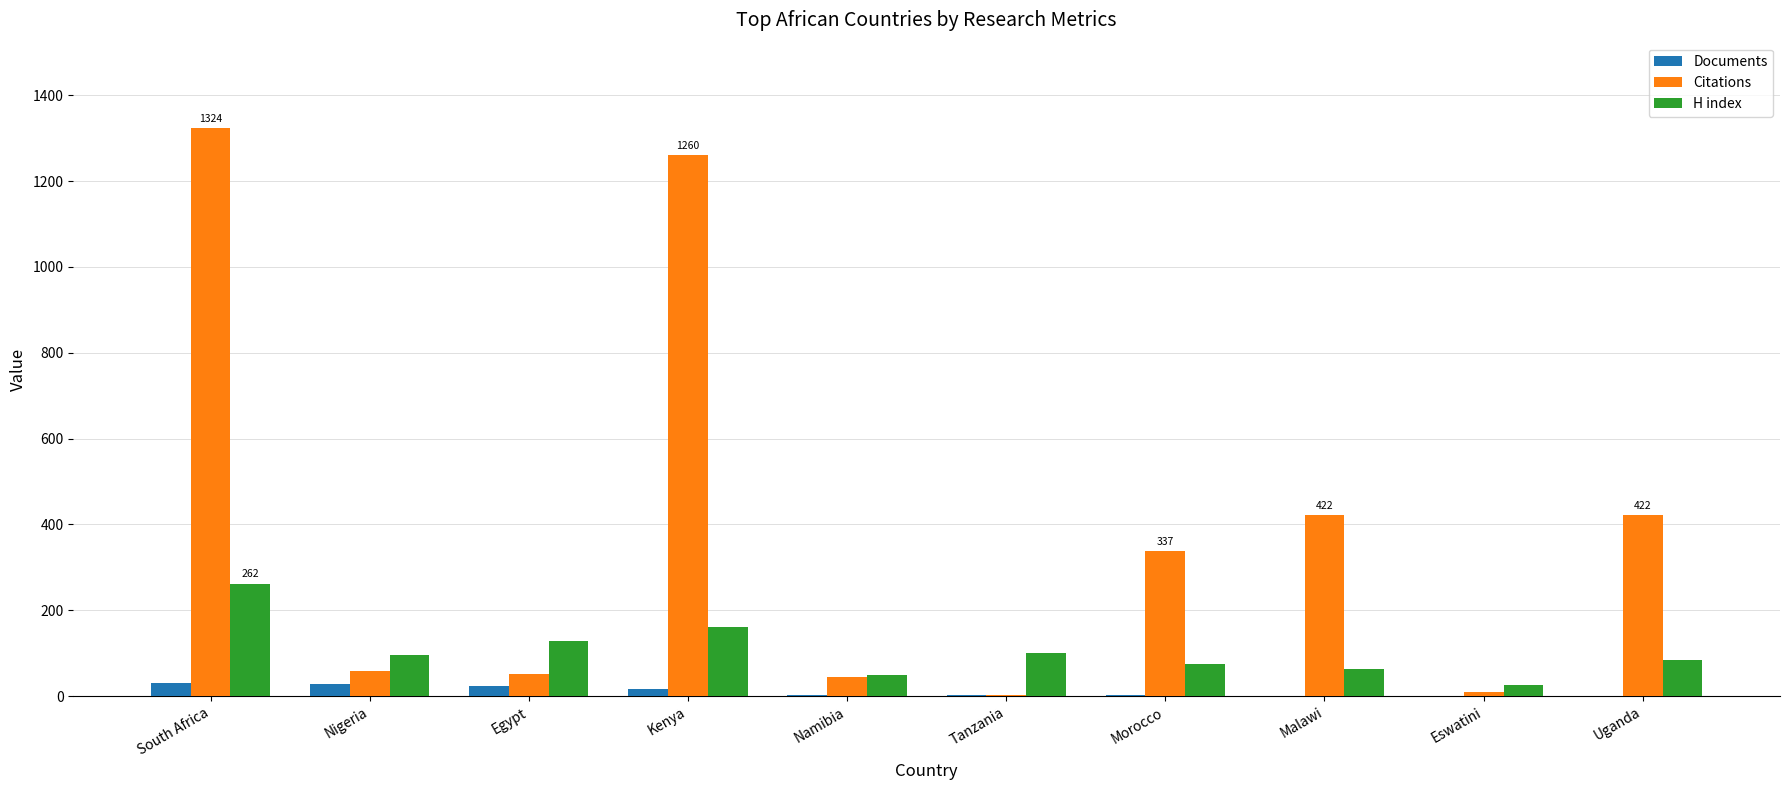

What is the sum of all Citations values?

3931